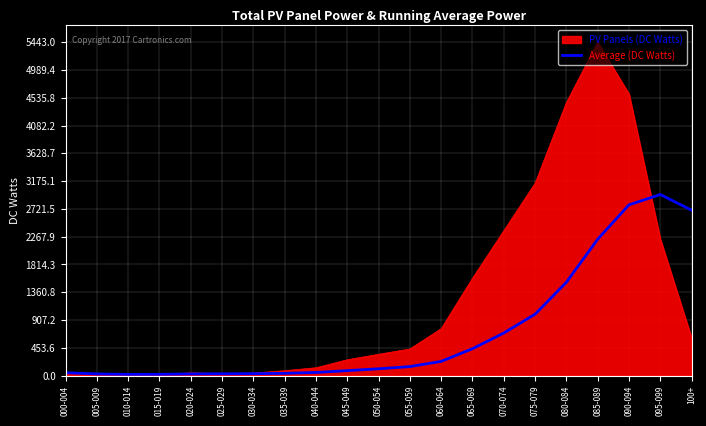

What is the smallest value displayed?

7